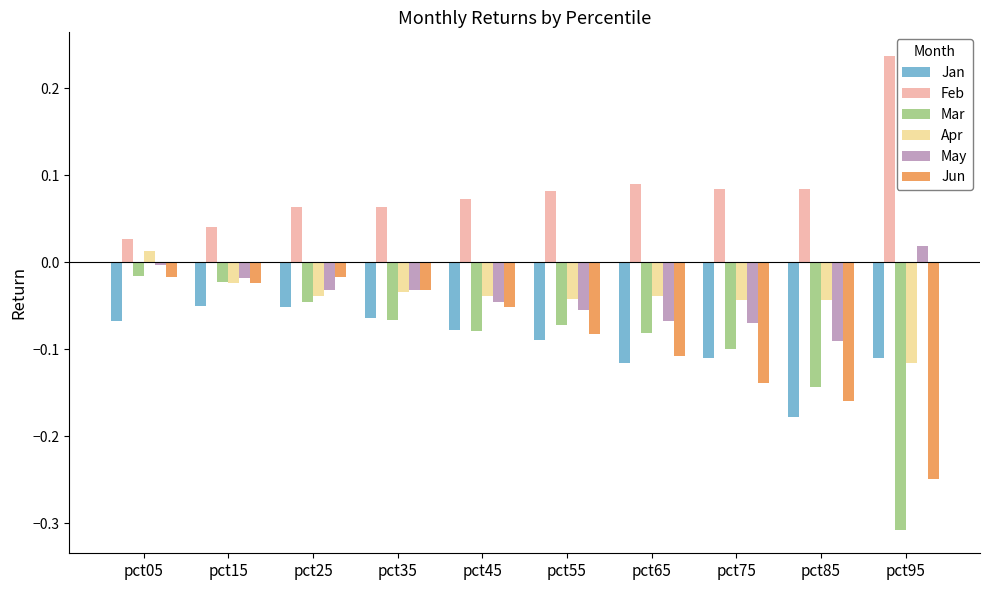

What is the sum of all Jun values?

-0.9